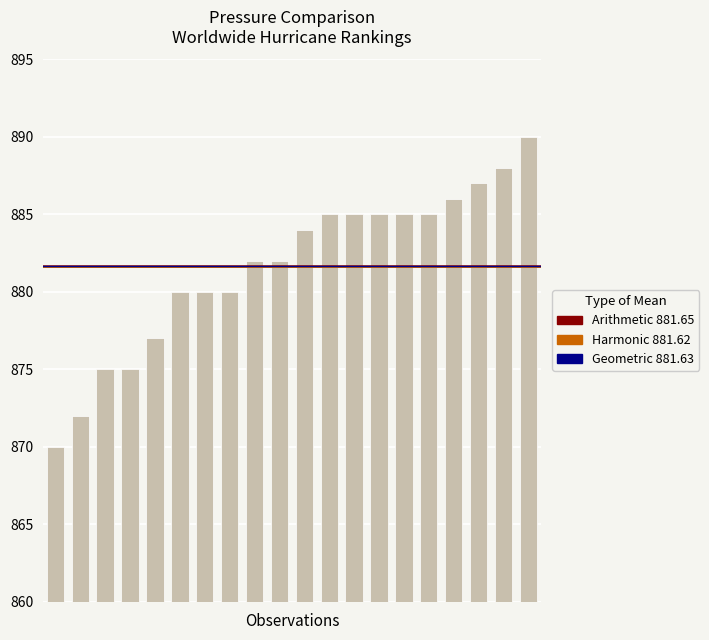

What is the value of the 5th bar from the left?

877